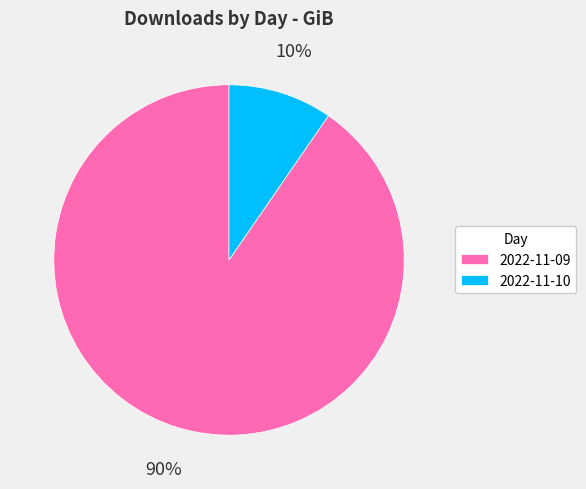

How many slices are in this pie chart?

2